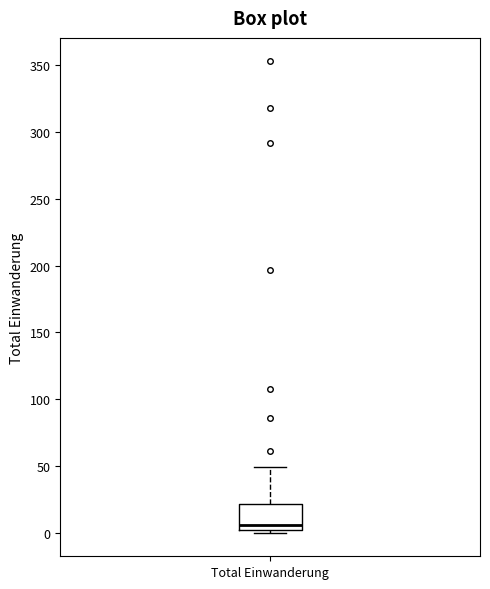

Where does the median line of the box for Total Einwanderung sit on the y-axis? The values are not printed on the chart, so give them approximately, as read against the axis.

5